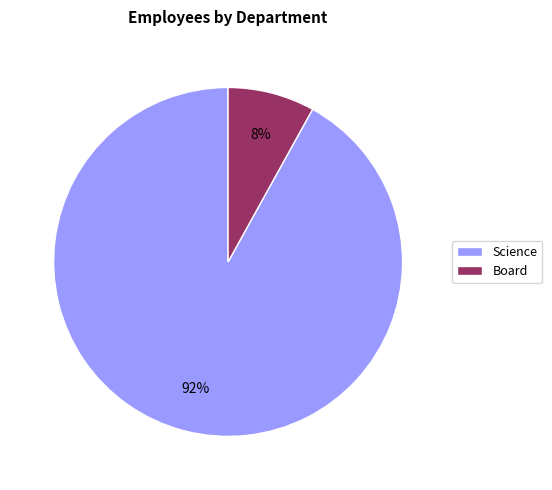

Is there any slice that represents more than half of the pie?

Yes